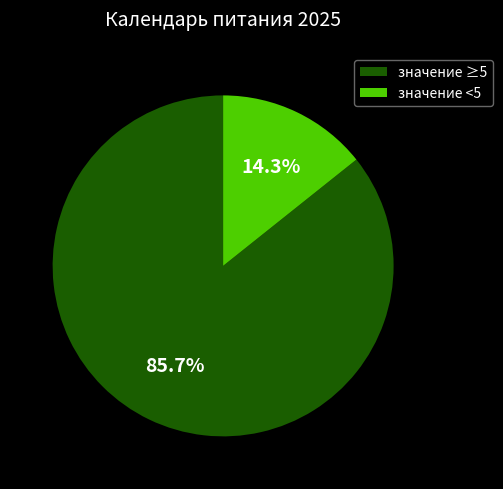

Which category has the smallest portion of the pie?

значение <5